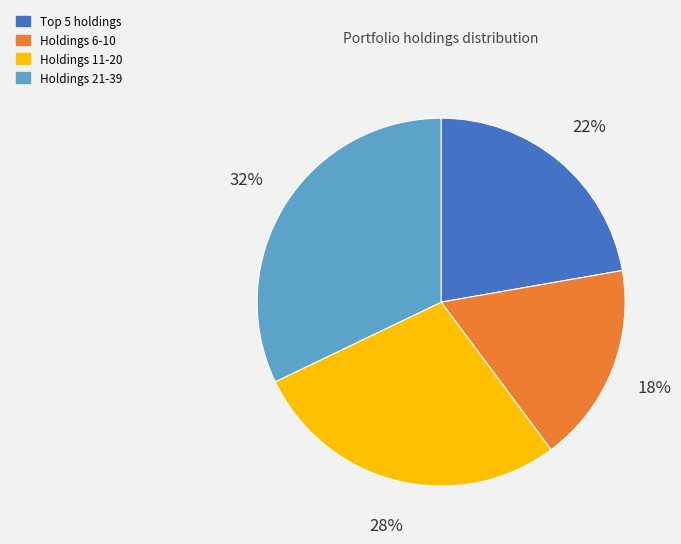

Is there a majority slice in this chart?

No